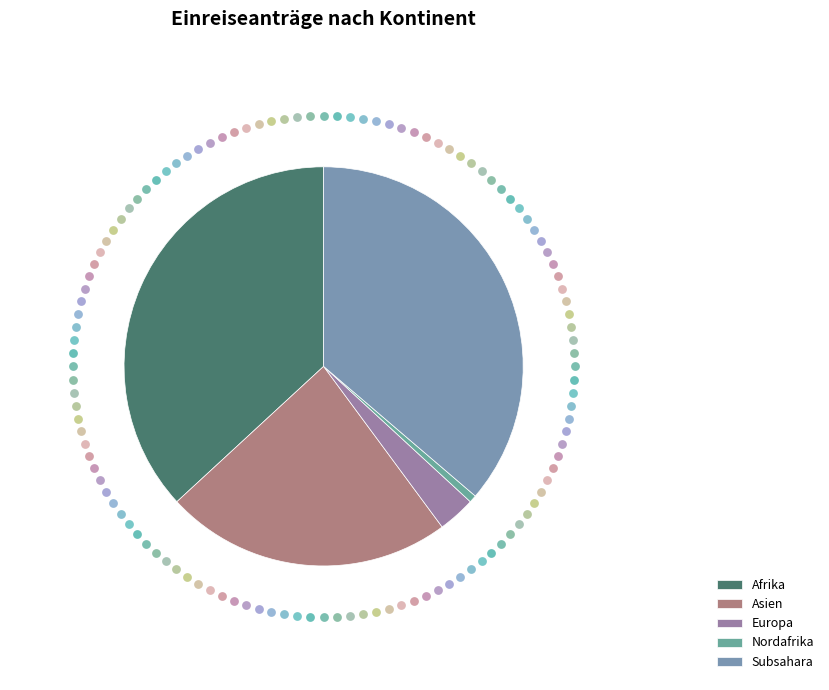

Is there any slice that represents more than half of the pie?

No